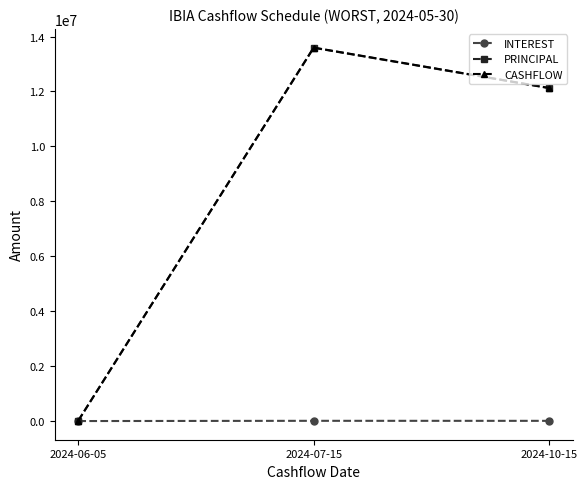

Which series changed the most between 2024-06-05 and 2024-07-15?

CASHFLOW